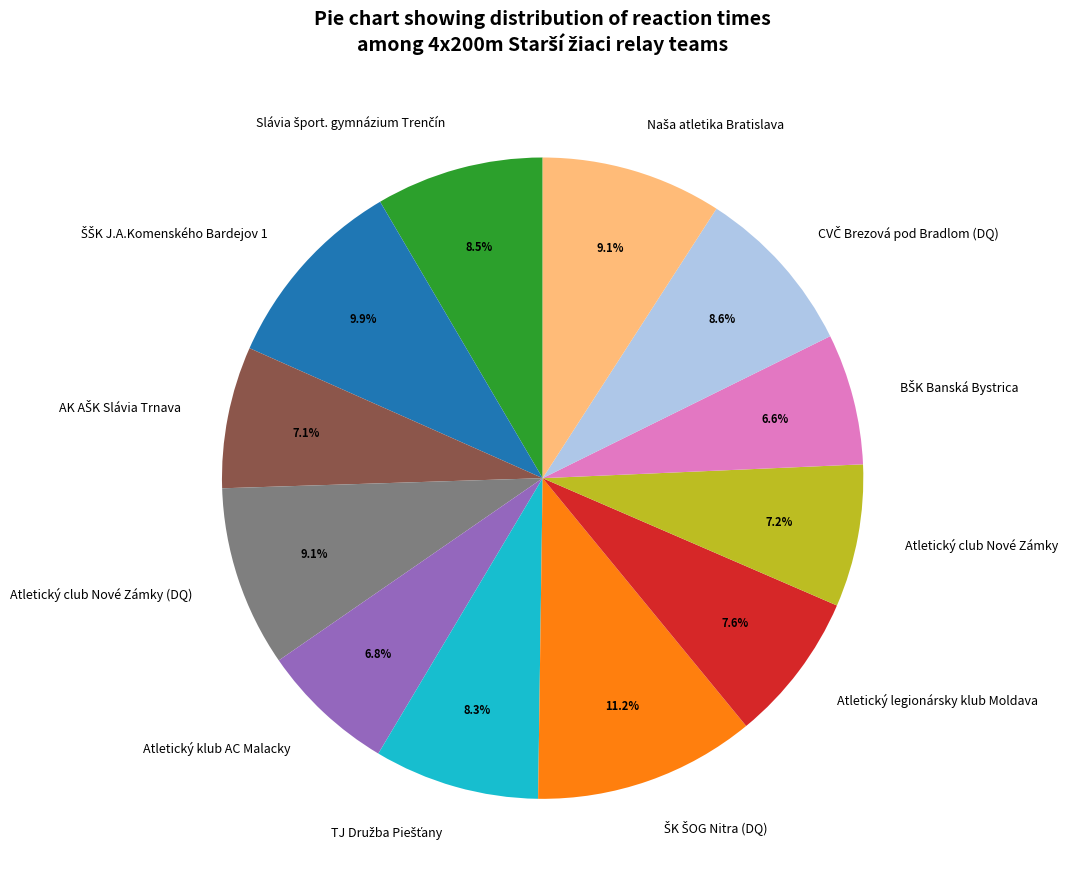

Is there a majority slice in this chart?

No